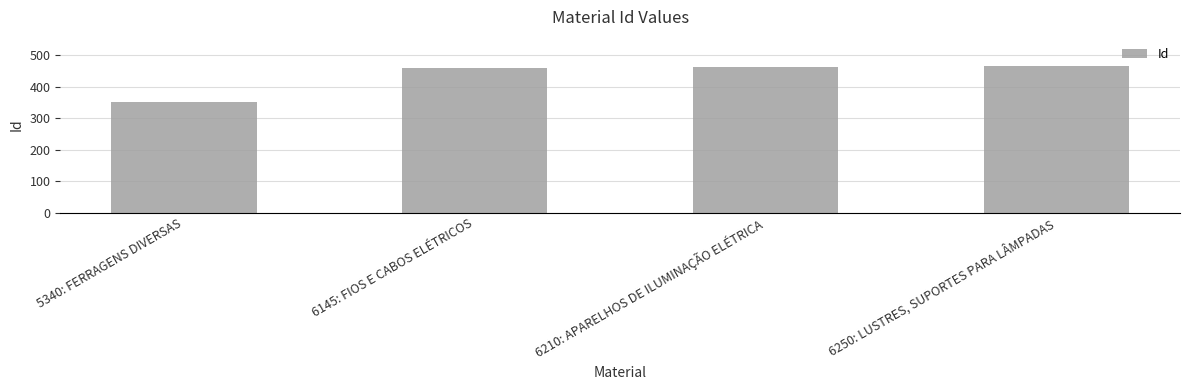

What position from the right is 5340: FERRAGENS DIVERSAS?

4